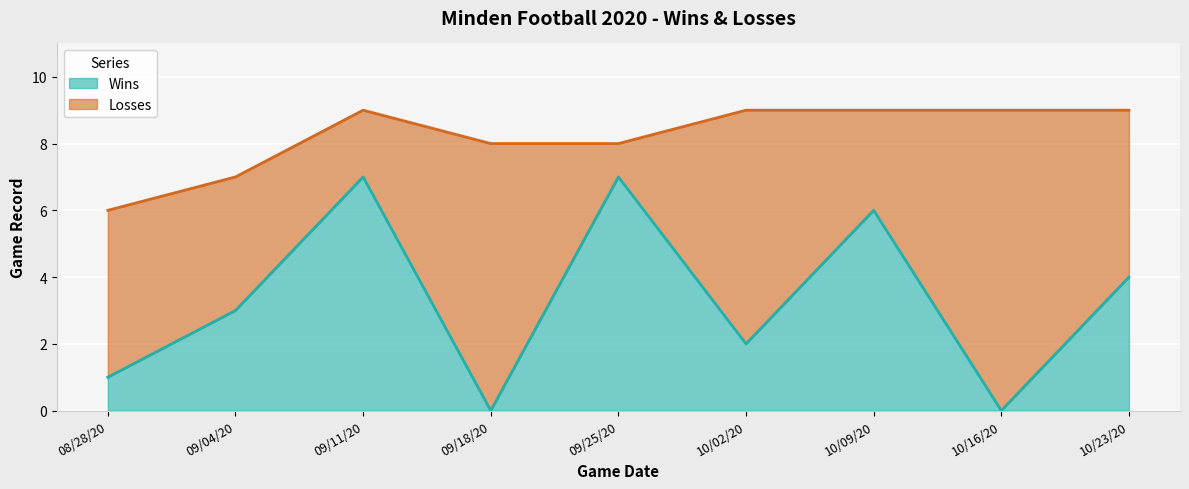

What position from the right is 09/11/20?

7